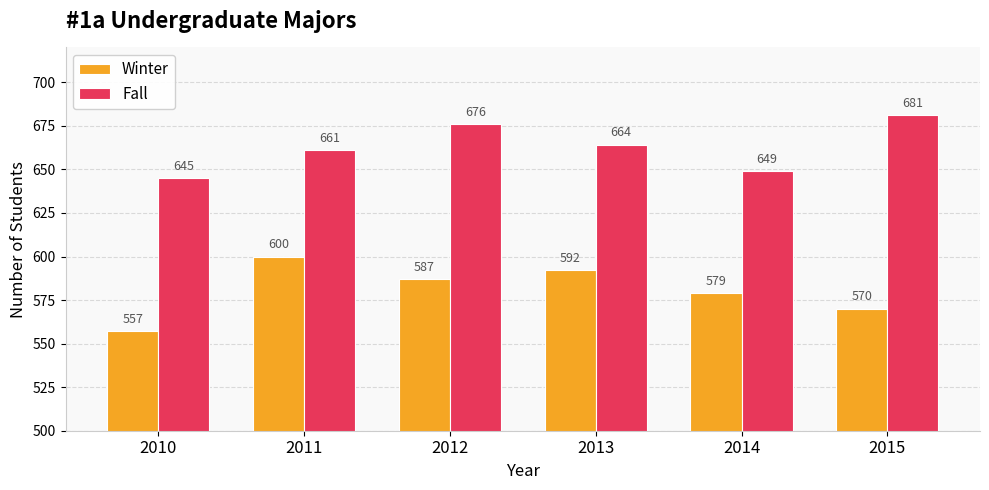

The value of Winter at 2011 is 846. True or false?

False